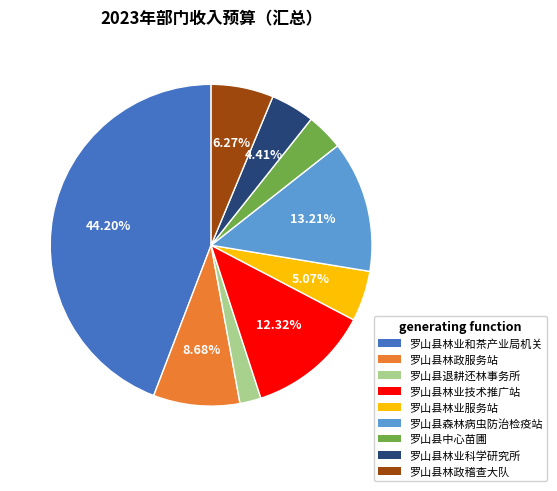

Does 罗山县林业科学研究所 account for over 50% of the chart?

No